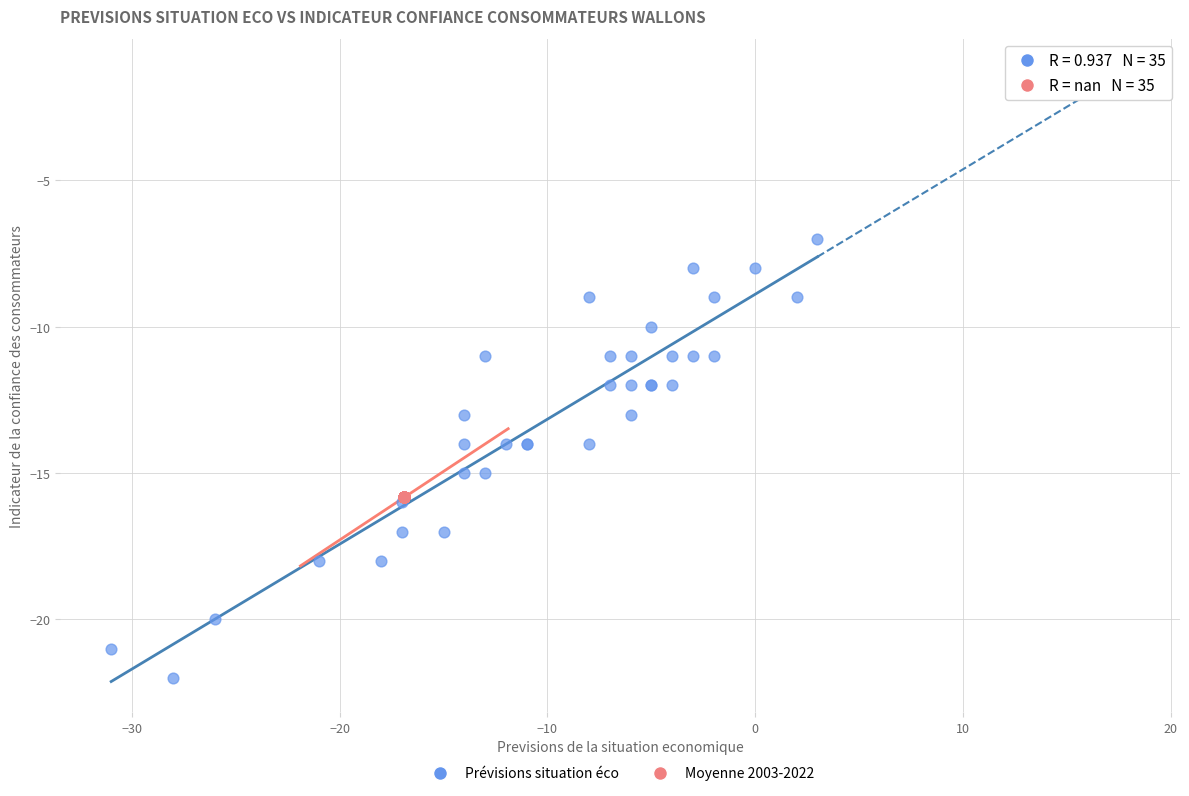

Which series contains the highest Y value?

Prévisions situation éco